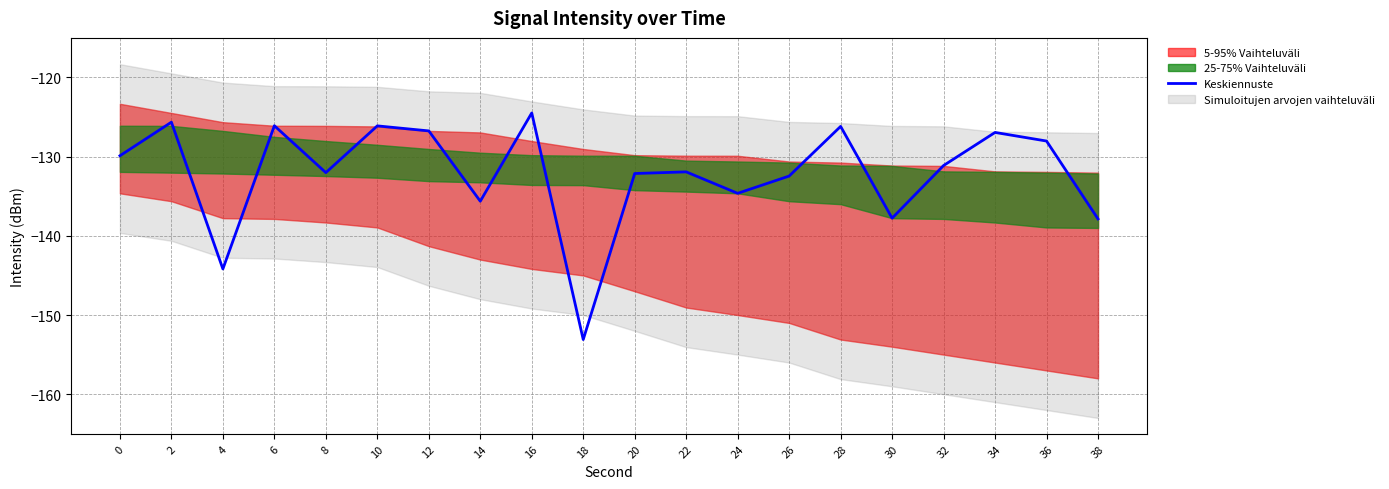

True or false: there are more than 0 points higher than both neighbors.

True